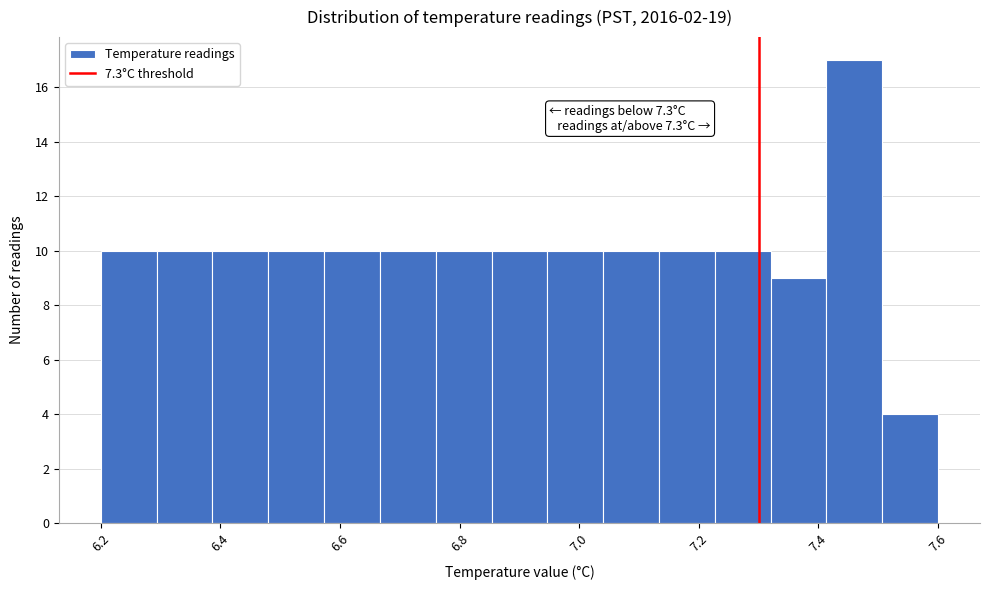

Which range on the x-axis has the tallest bar?

7.42 to 7.50